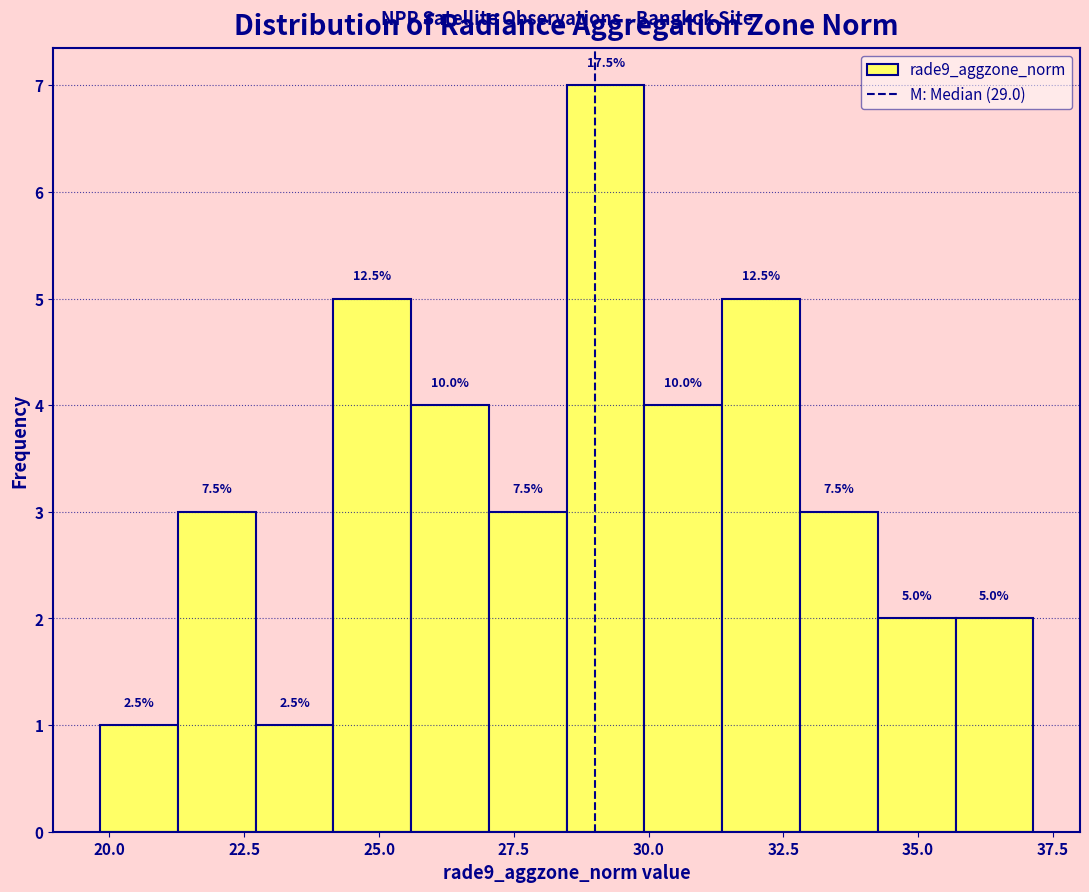

Read against the x-axis, roughly where is the centre of the tallest bar?

29.0